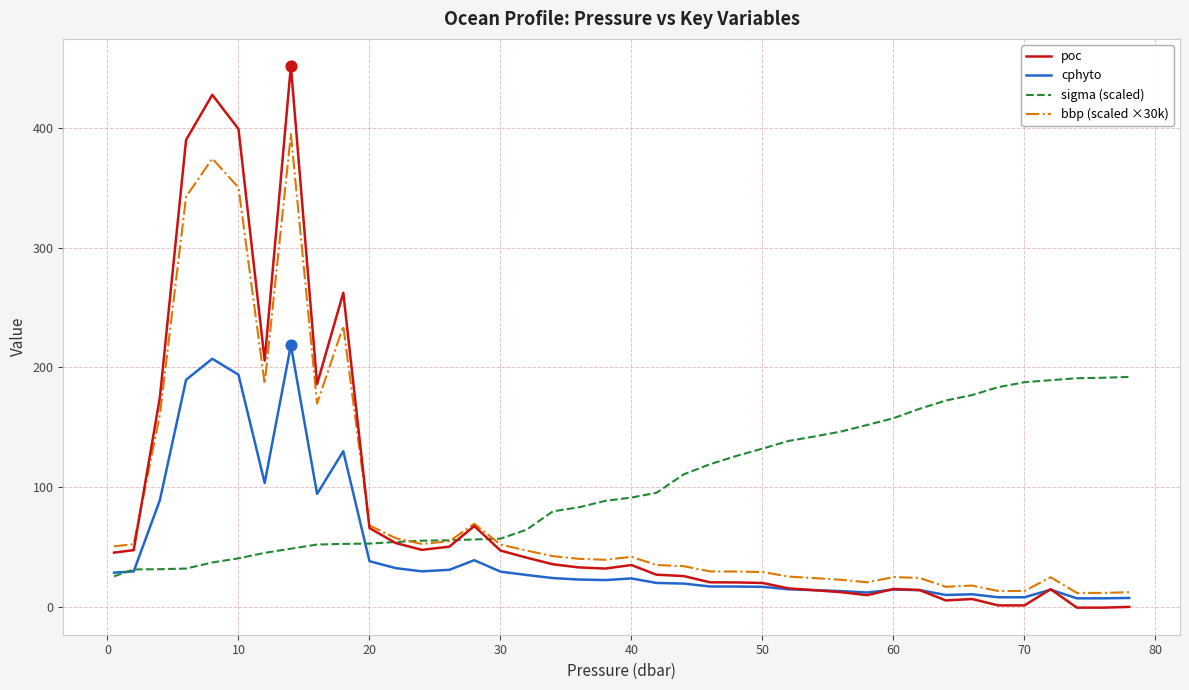

Which series has the largest range (max minus min)?

poc